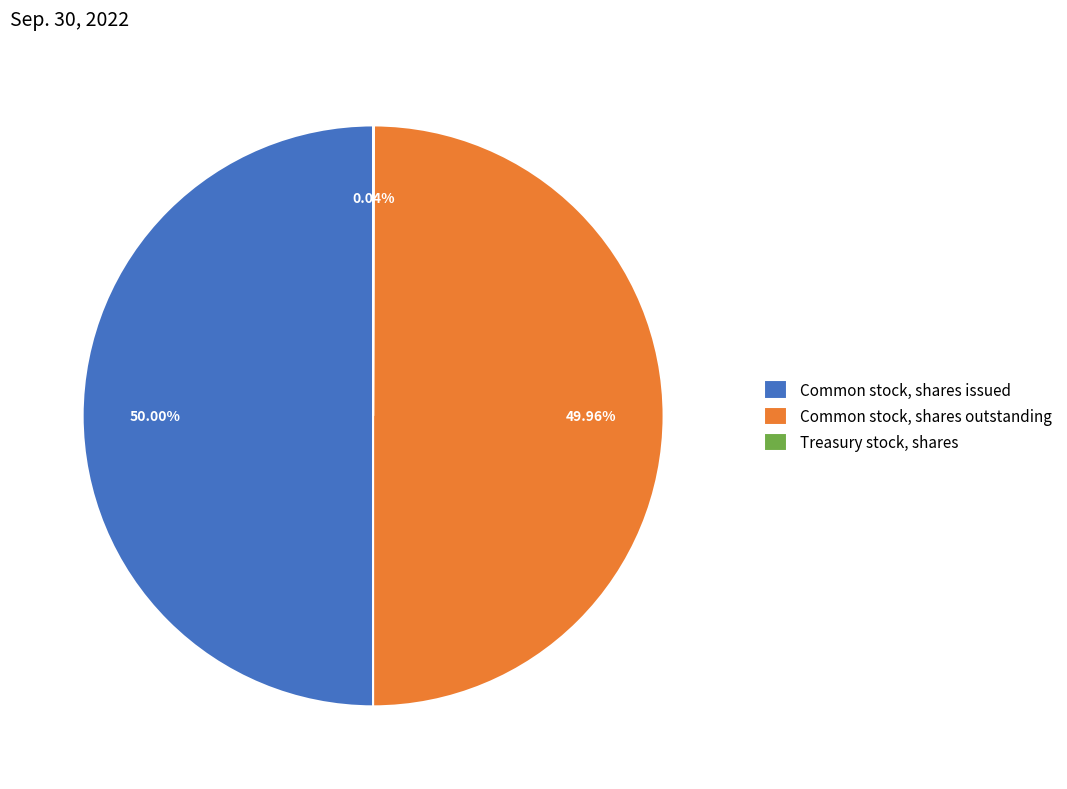

To the nearest percent, what is the average slice percentage?

33%